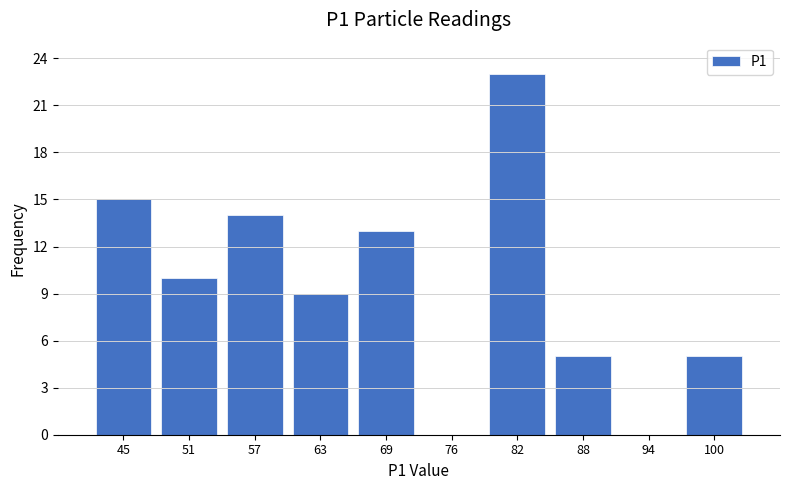

Reading left to right, list every bar in this chart as the range it spans on the x-axis followed by its height. Neither the bar edges nor the heights are printed on the chart, so give them approximately, as read against the axes.

42 to 48: 15
48 to 54: 10
54 to 60: 14
60 to 66: 9
66 to 72: 13
72 to 79: 0
79 to 85: 23
85 to 91: 5
91 to 97: 0
97 to 103: 5